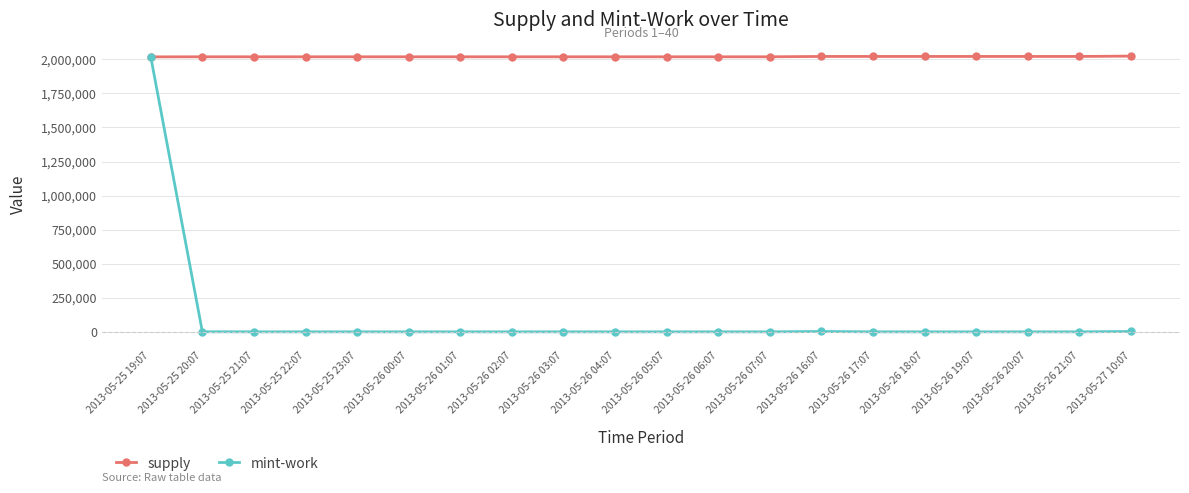

At 2013-05-27 10:07, list the series in order from largest to smallest.

supply, mint-work